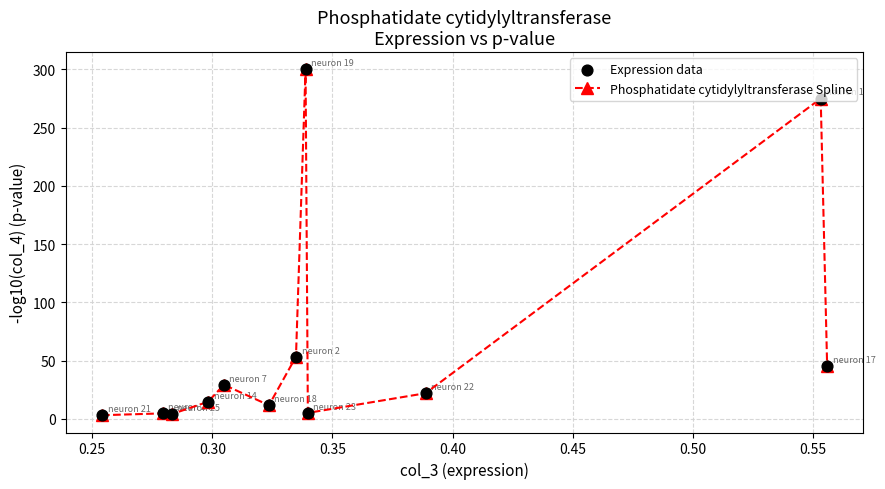

What is the maximum value shown in the chart?

300.0